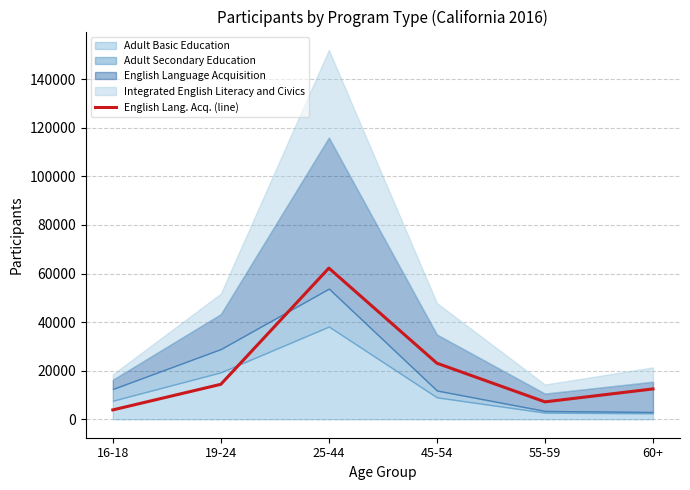

At which label is English Lang. Acq. (line) closest to 33043?

45-54